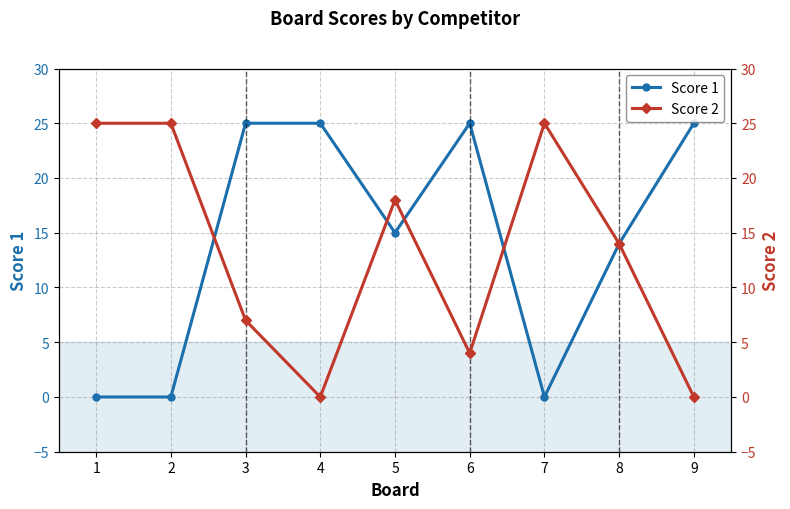

At which category does the chart reach its minimum across all series?

1